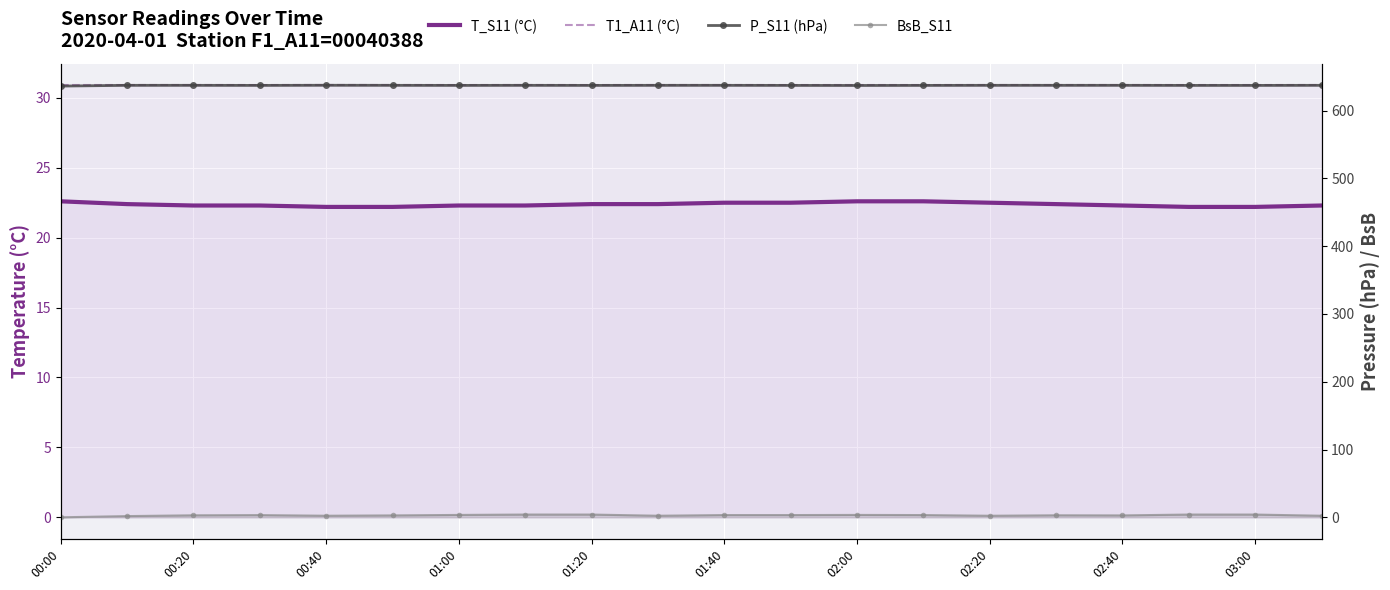

How many distinct data groups are displayed?

4